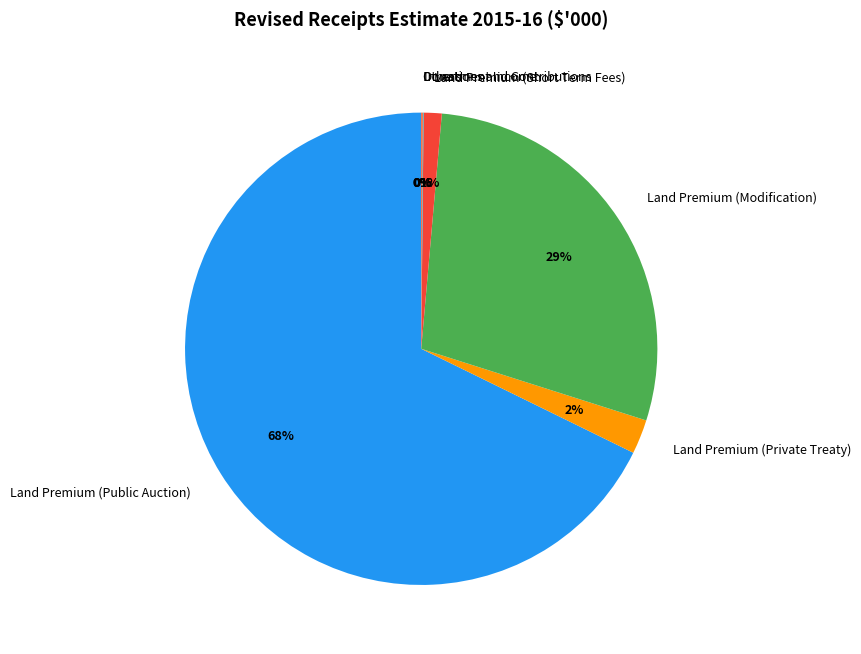

Which category accounts for the majority?

Land Premium (Public Auction)